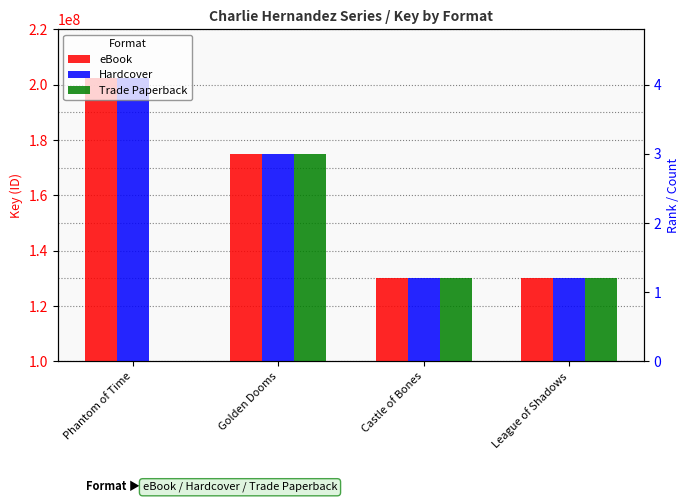

Is it true that Hardcover equals 130174121 at League of Shadows?

True